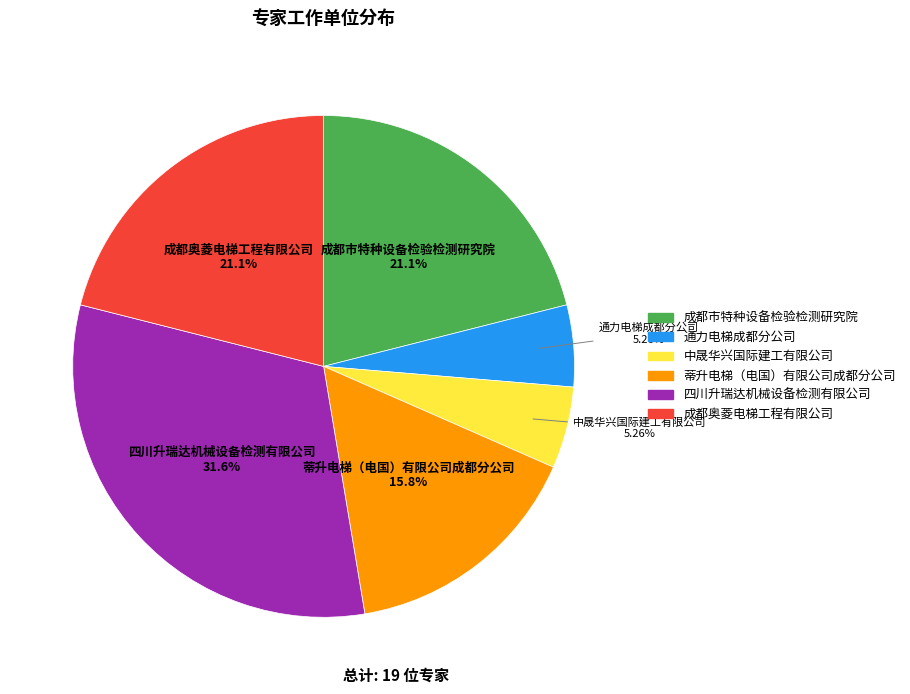

What is the ratio of the value at 成都奥菱电梯工程有限公司 to the value at 中晟华兴国际建工有限公司?

4.0